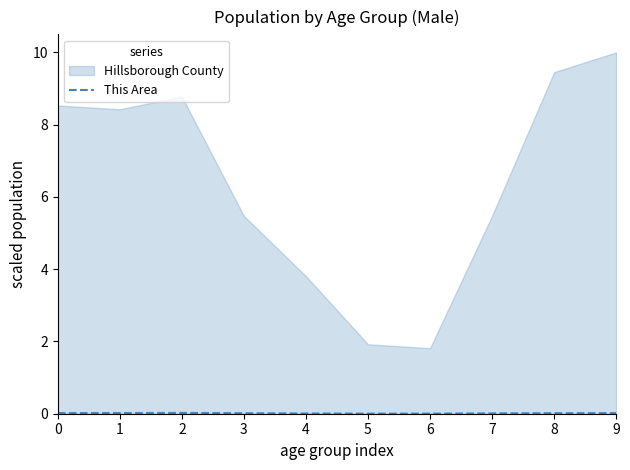

Reading right to left, what are all the values shown in this chart?

9=0.0	8=0.0	7=0.0	6=0.0	5=0.0	4=0.0	3=0.0	2=0.0	1=0.0	0=0.0